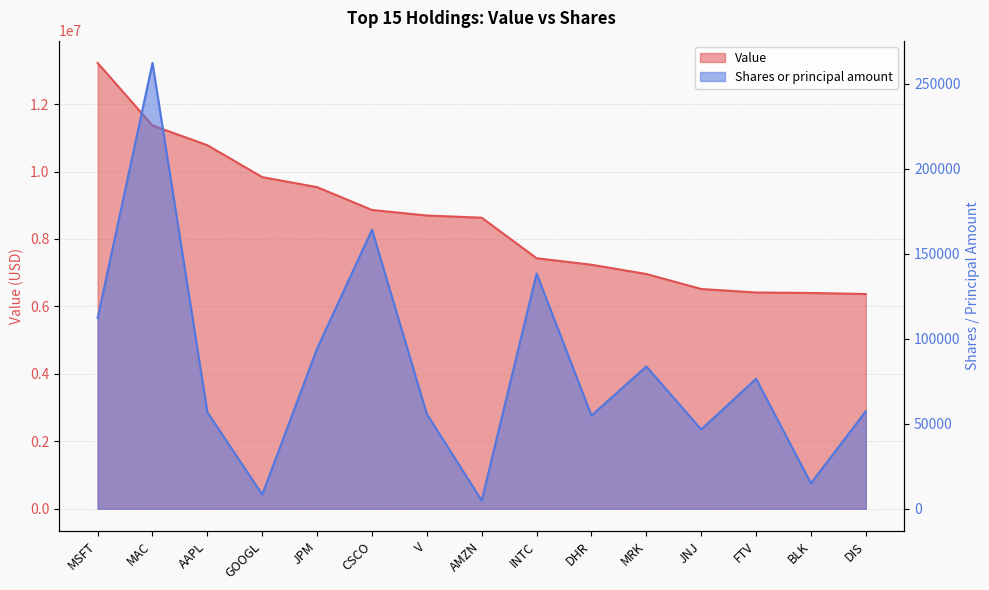

The value of Value at DHR is 3418016. True or false?

False